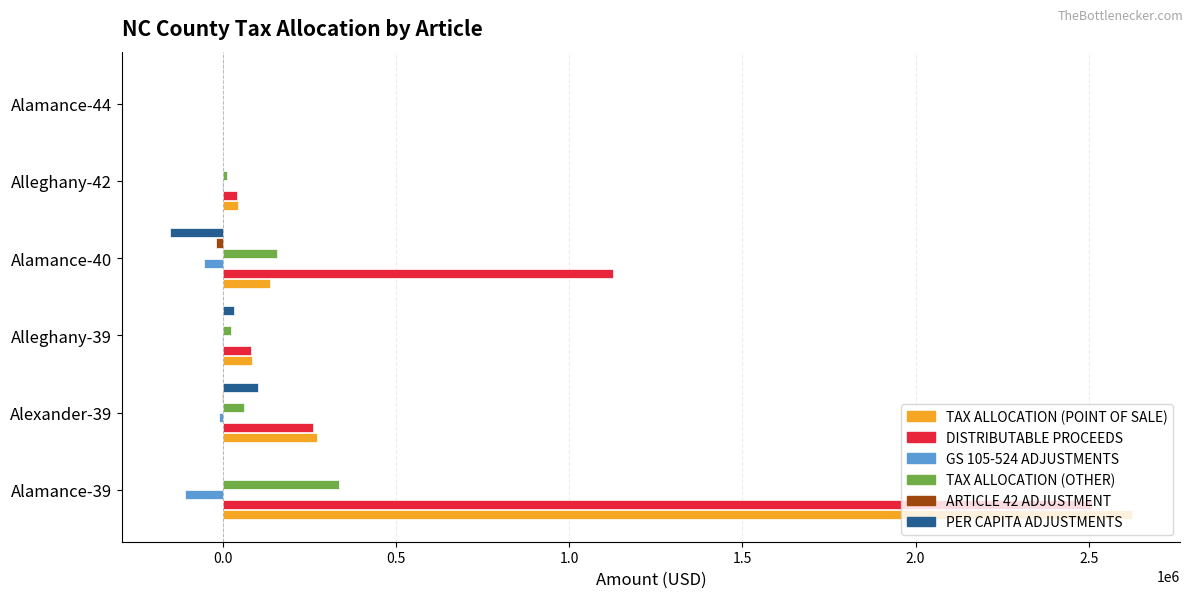

How many distinct data groups are displayed?

6